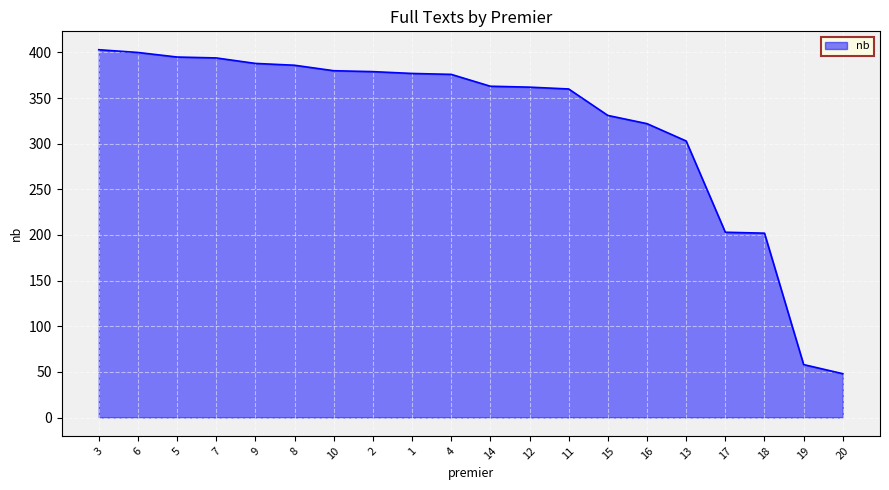

The value at 18 is 289. True or false?

False